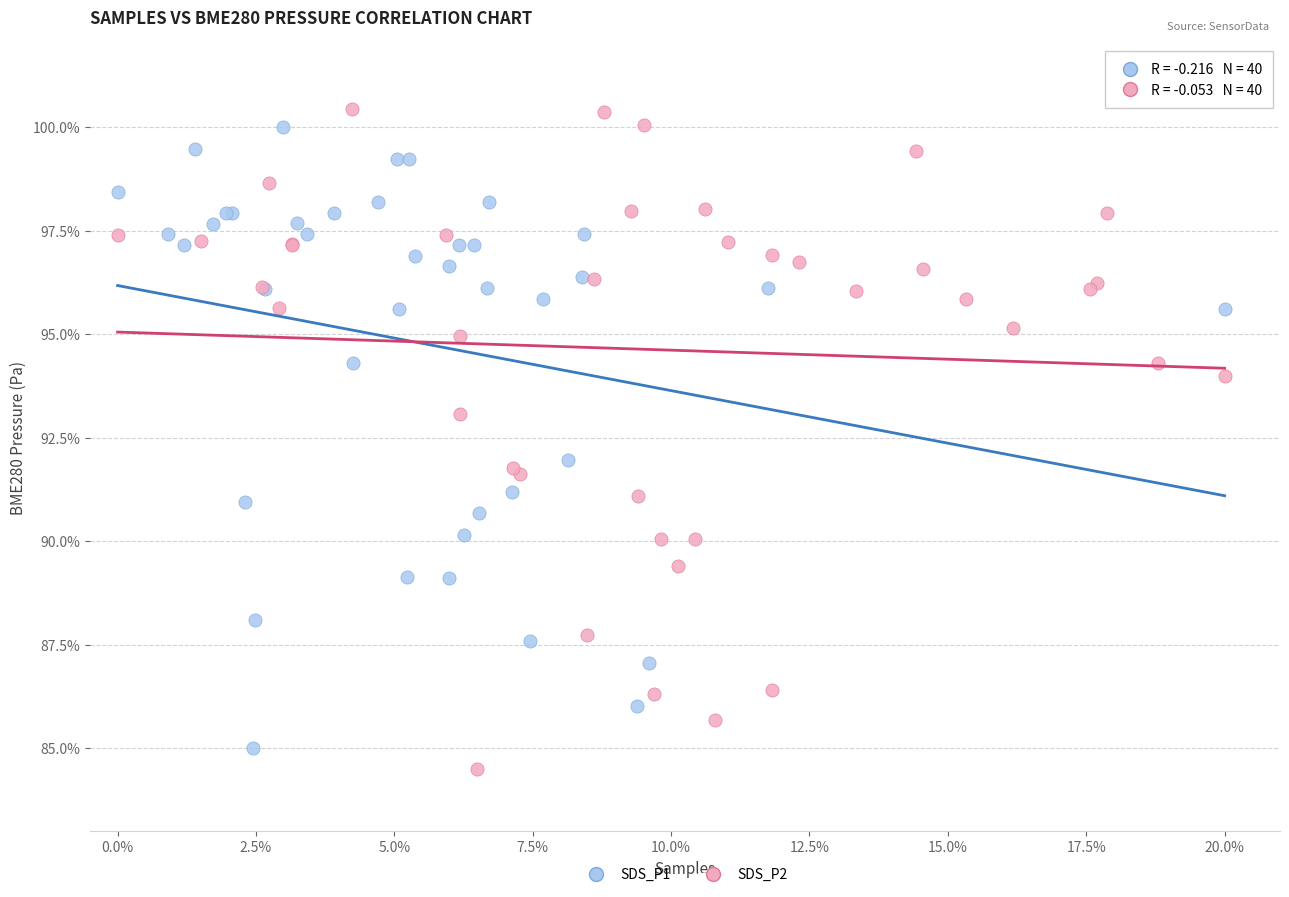

Which series contains the lowest Y value?

SDS_P2